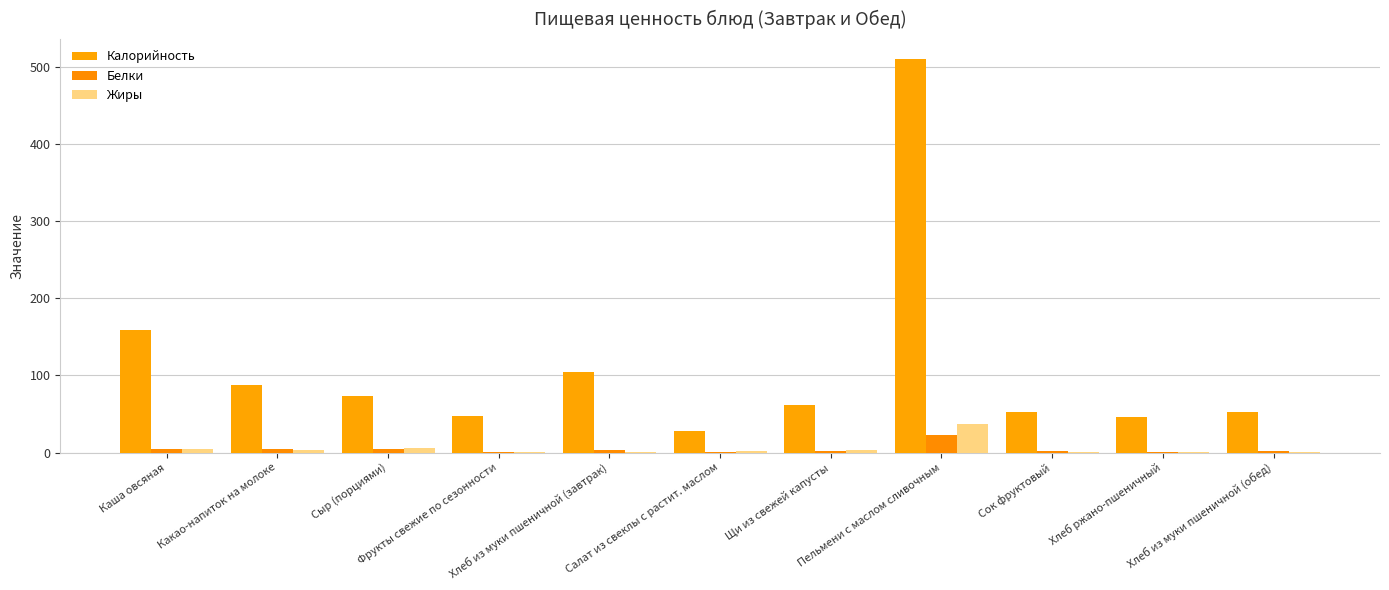

Count the number of data series in this chart.

3